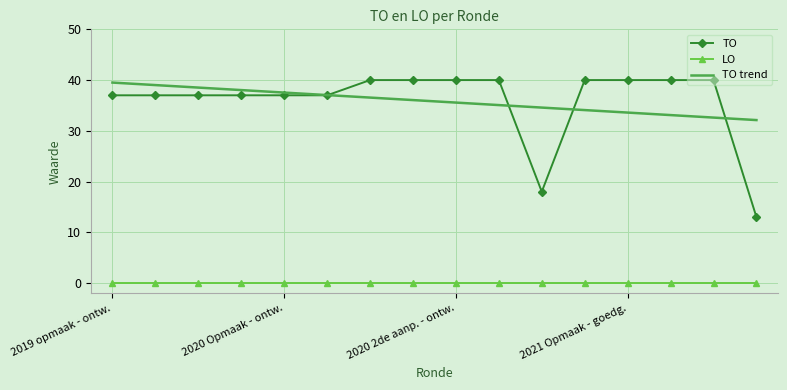

At how many categories does at least one series exceed 21?

16